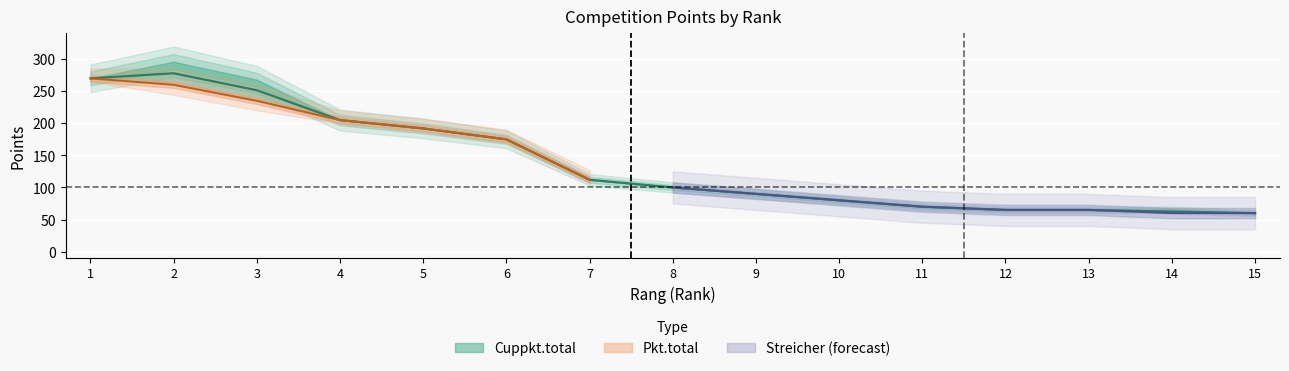

How many lines are shown in the chart?

3